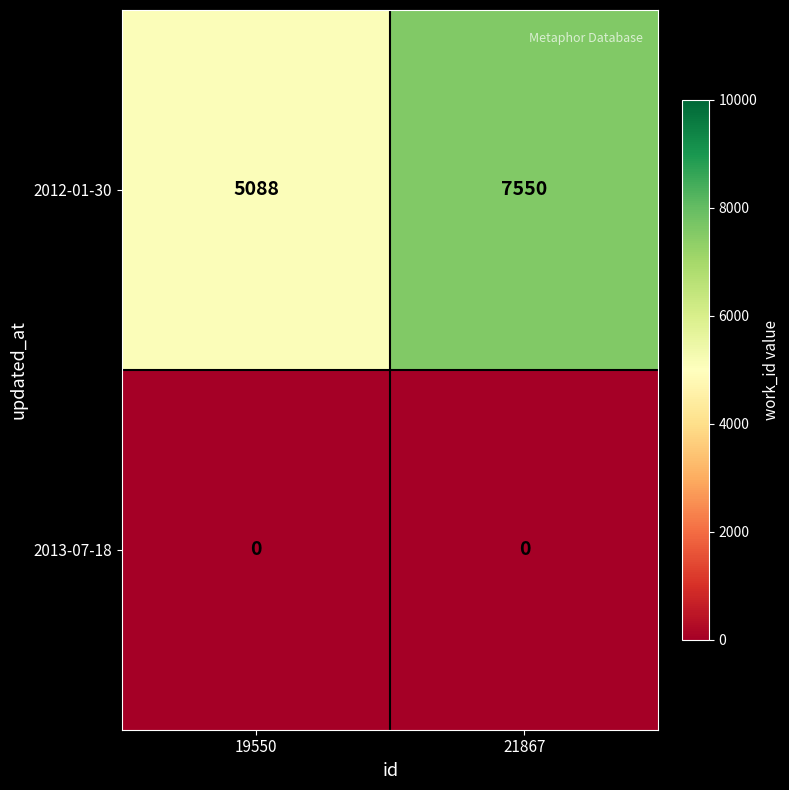

Reading left to right, transcribe all the data shown in this chart.

2012-01-30: 19550=5088	21867=7550
2013-07-18: 19550=0	21867=0